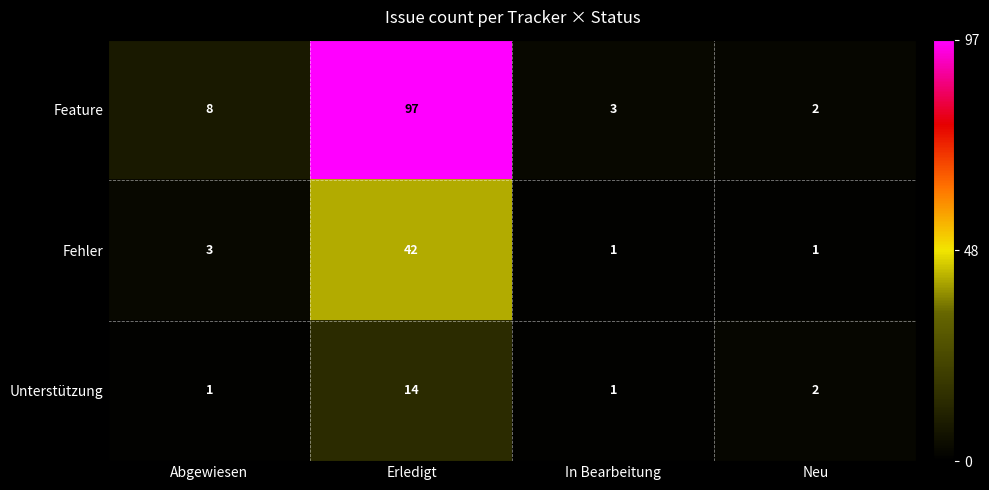

What is the sum of all Fehler values?

47